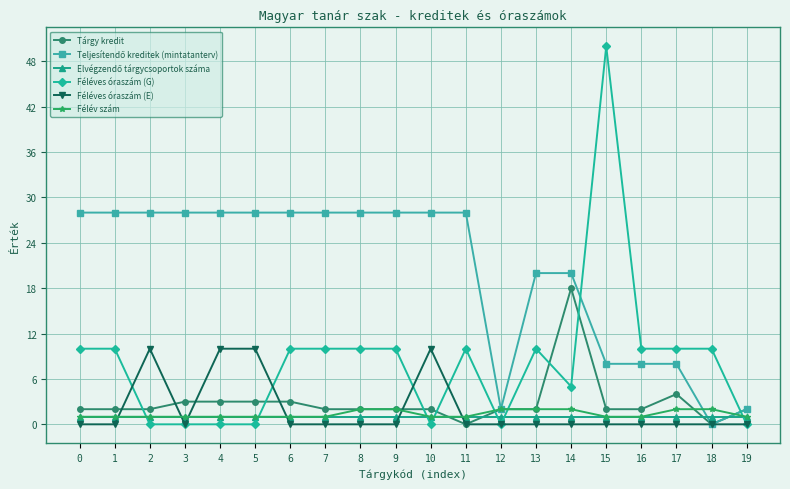

How many distinct data groups are displayed?

6